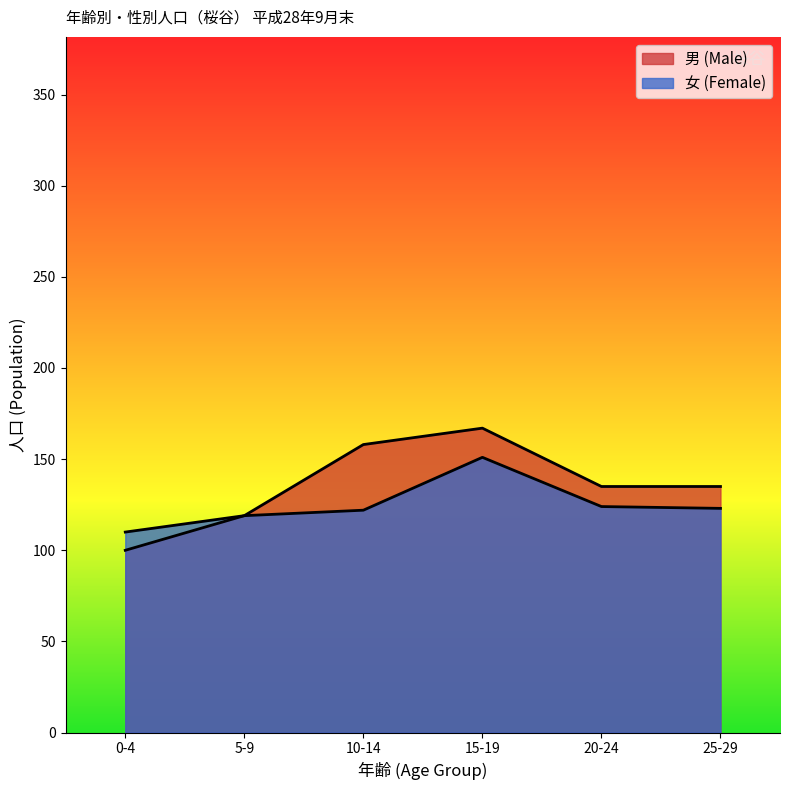

What is the sum of the 男 (Male) values at 0-4 and 10-14?

258